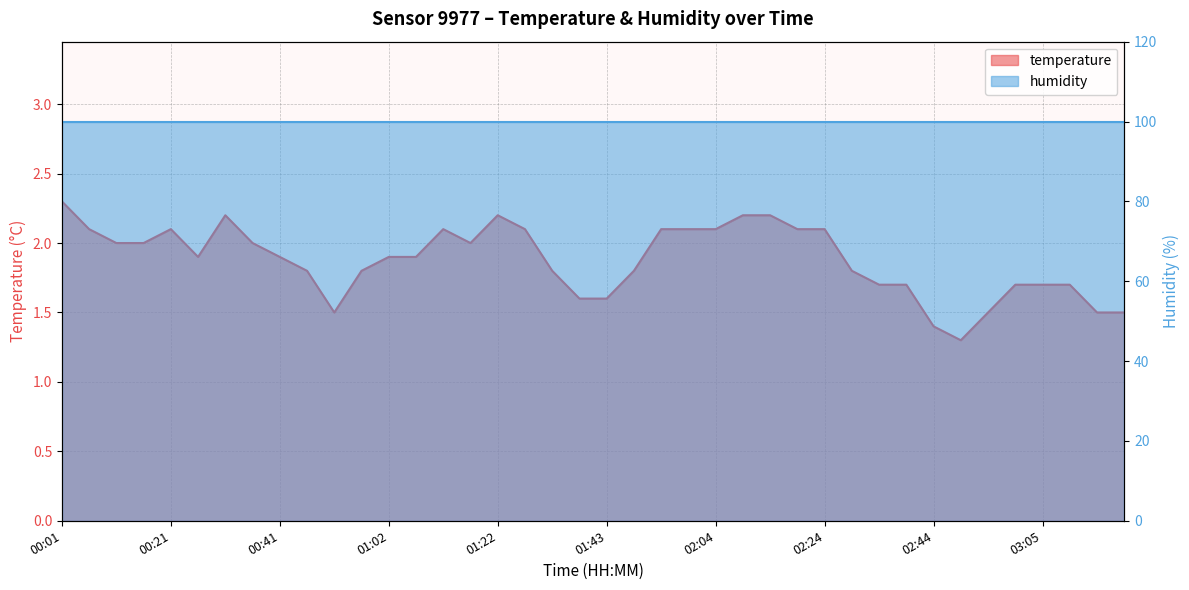

Reading right to left, transcribe all the data shown in this chart.

1.5	1.5	1.7	1.7	1.7	1.5	1.3	1.4	1.7	1.7	1.8	2.1	2.1	2.2	2.2	2.1	2.1	2.1	1.8	1.6	1.6	1.8	2.1	2.2	2.0	2.1	1.9	1.9	1.8	1.5	1.8	1.9	2.0	2.2	1.9	2.1	2.0	2.0	2.1	2.3